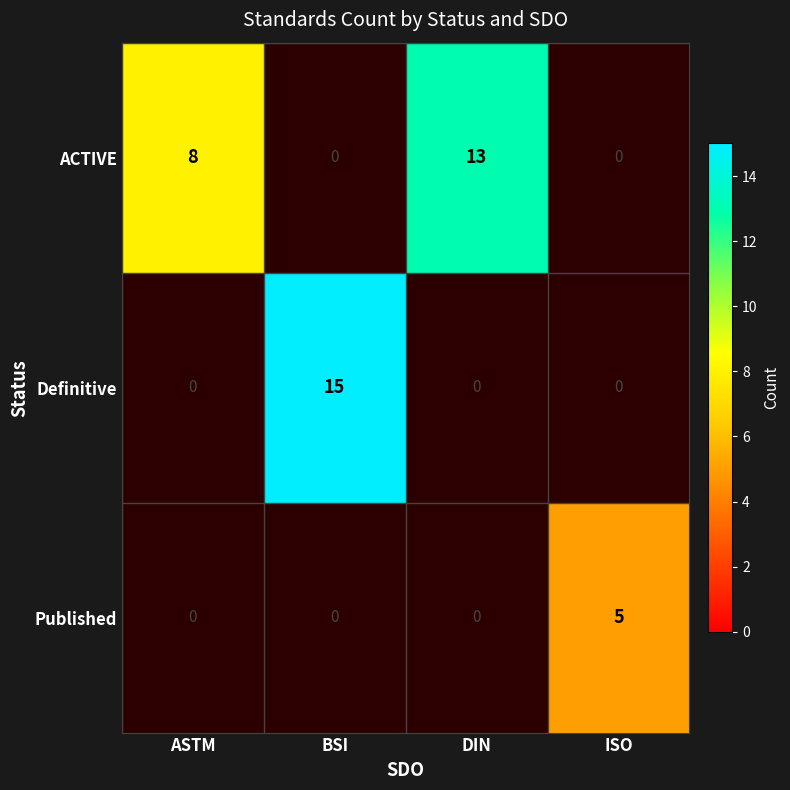

True or false: Definitive has a value of 26 at BSI.

False